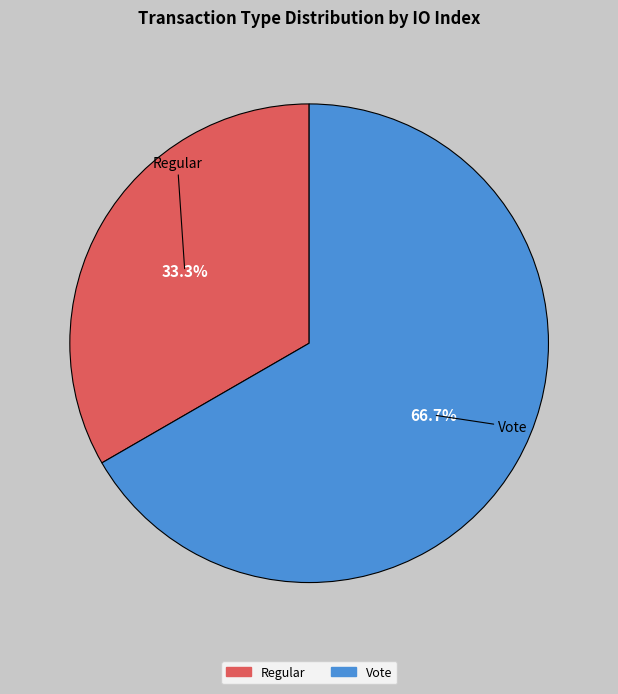

True or false: Regular accounts for 33% of the total.

True